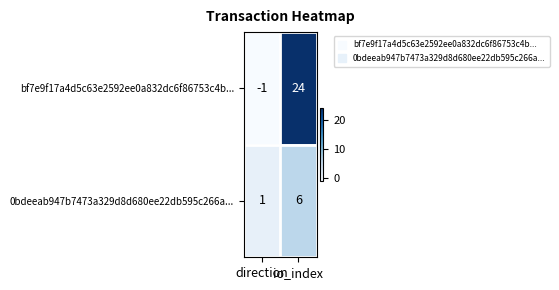

Which series has the largest range (max minus min)?

bf7e9f17a4d5c63e2592ee0a832dc6f86753c4b...